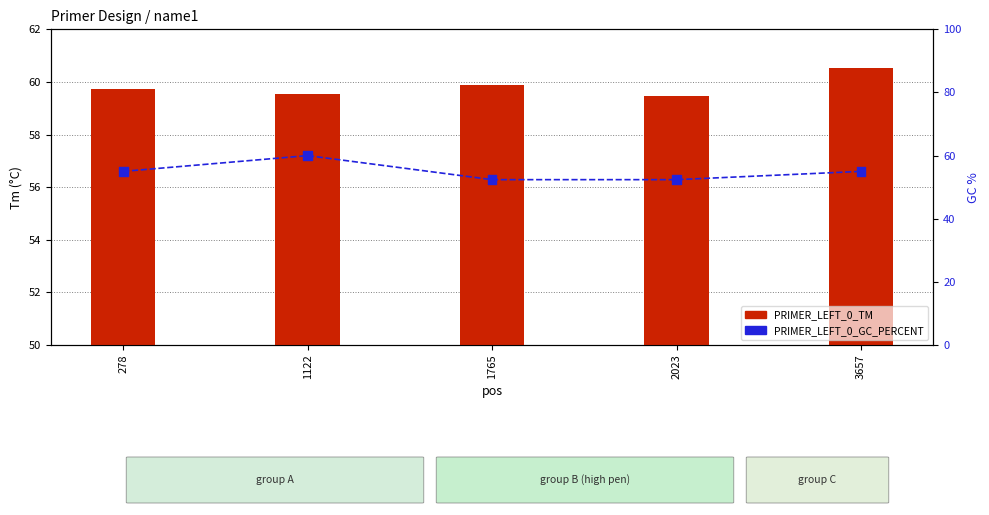

Which series has the largest total across all categories?

PRIMER_LEFT_0_TM